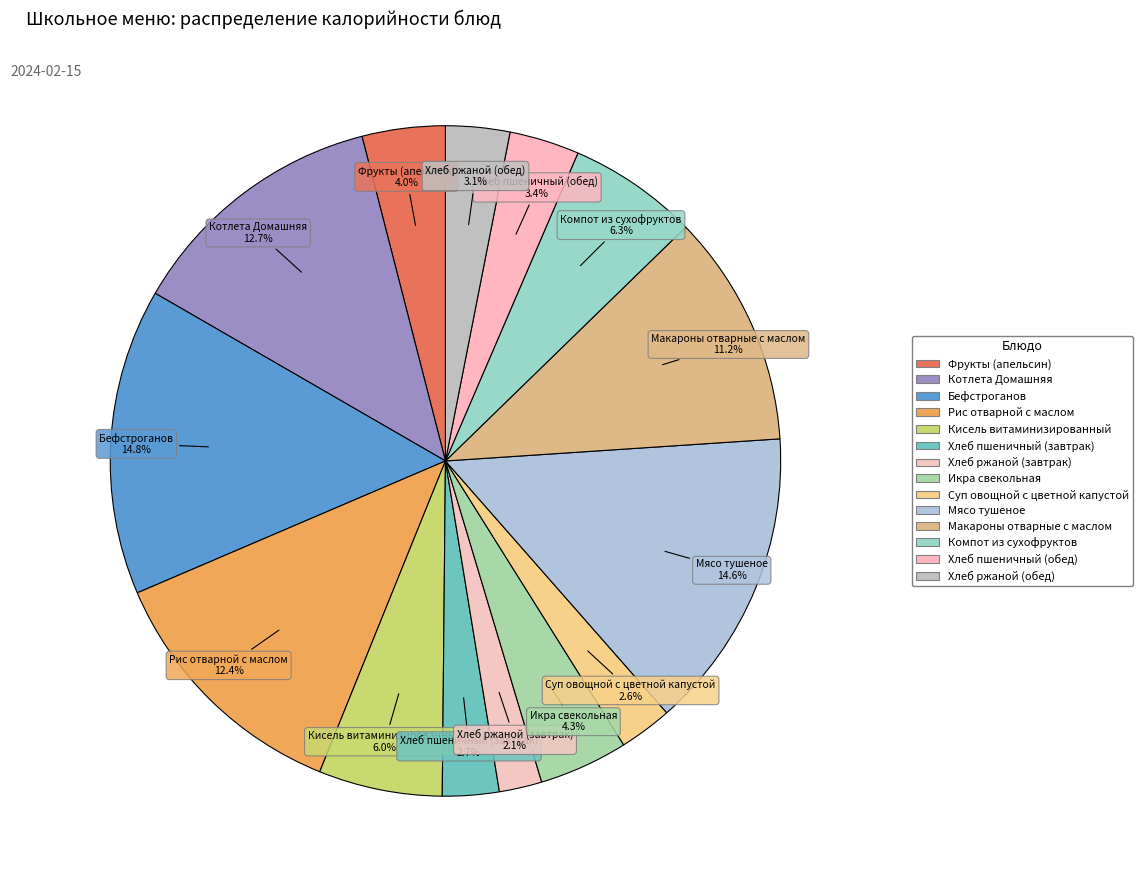

To the nearest percent, what portion does Кисель витаминизированный represent?

6%